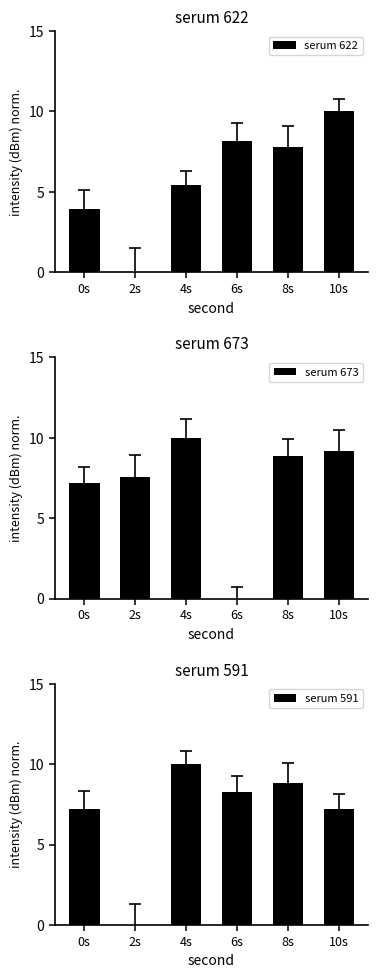

Where does the serum 622 series first go above 7?

6s